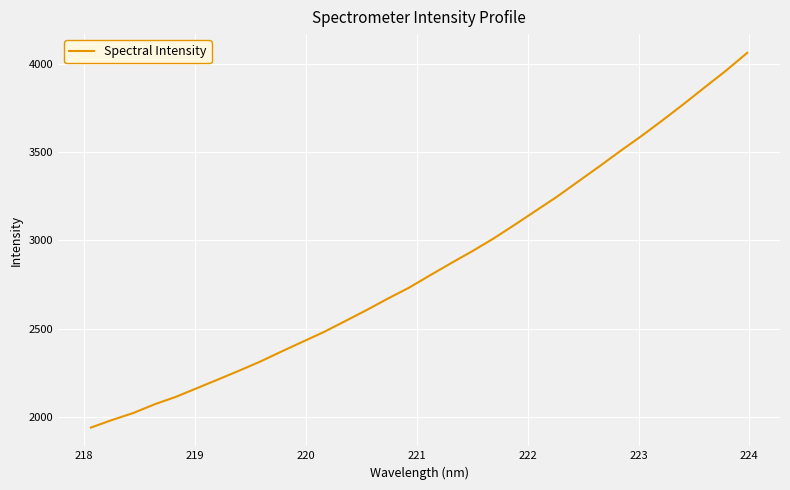

True or false: the data has more than 1 interior local peaks.

False